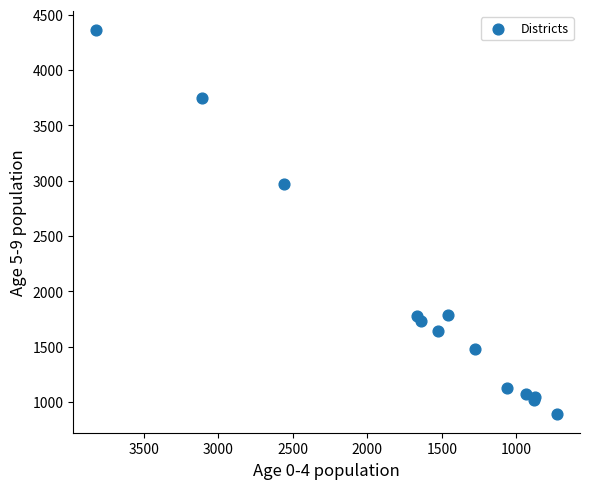

What Y value in the scatter plot is closest to 2628?

2973